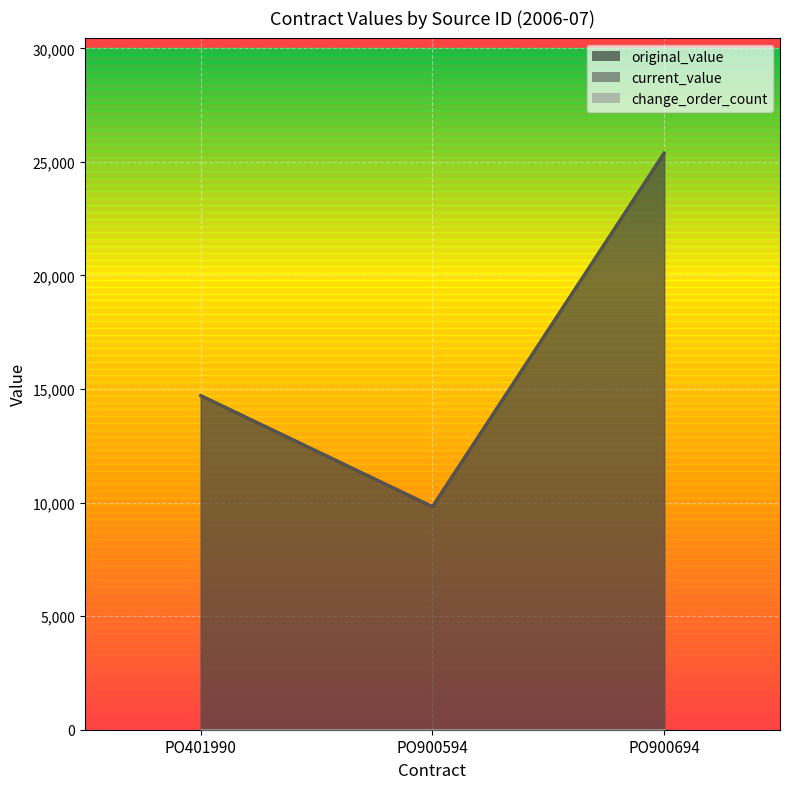

What is the difference between the maximum and minimum values in the original_value series?

15570.3